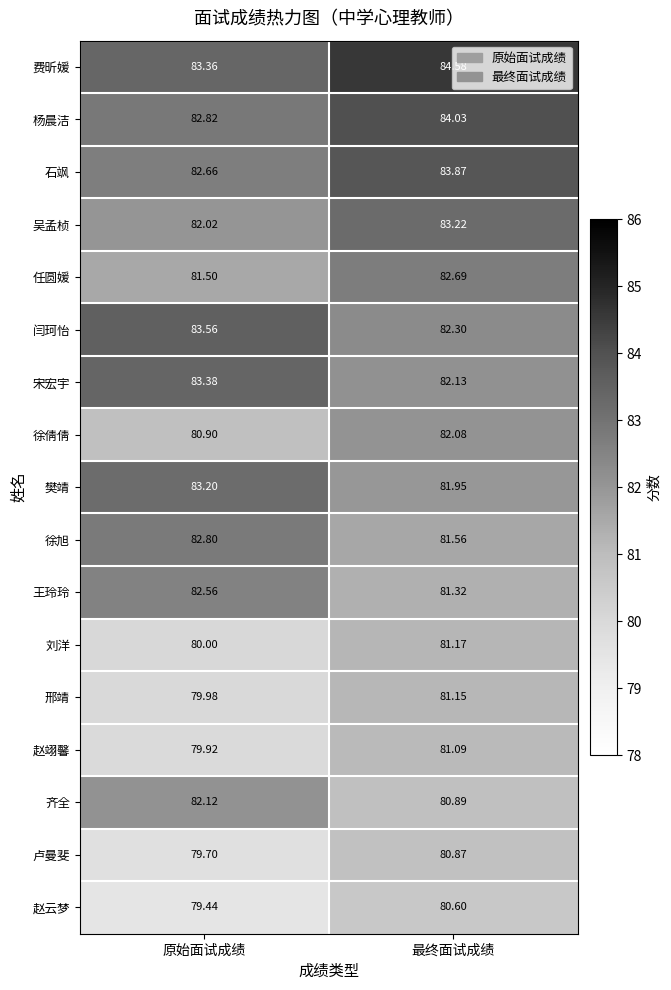

Which series has the largest total across all categories?

费昕媛